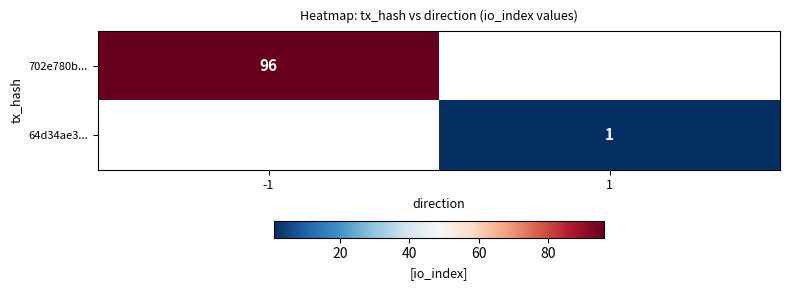

The 64d34ae3... series shows 1 at 1. True or false?

True